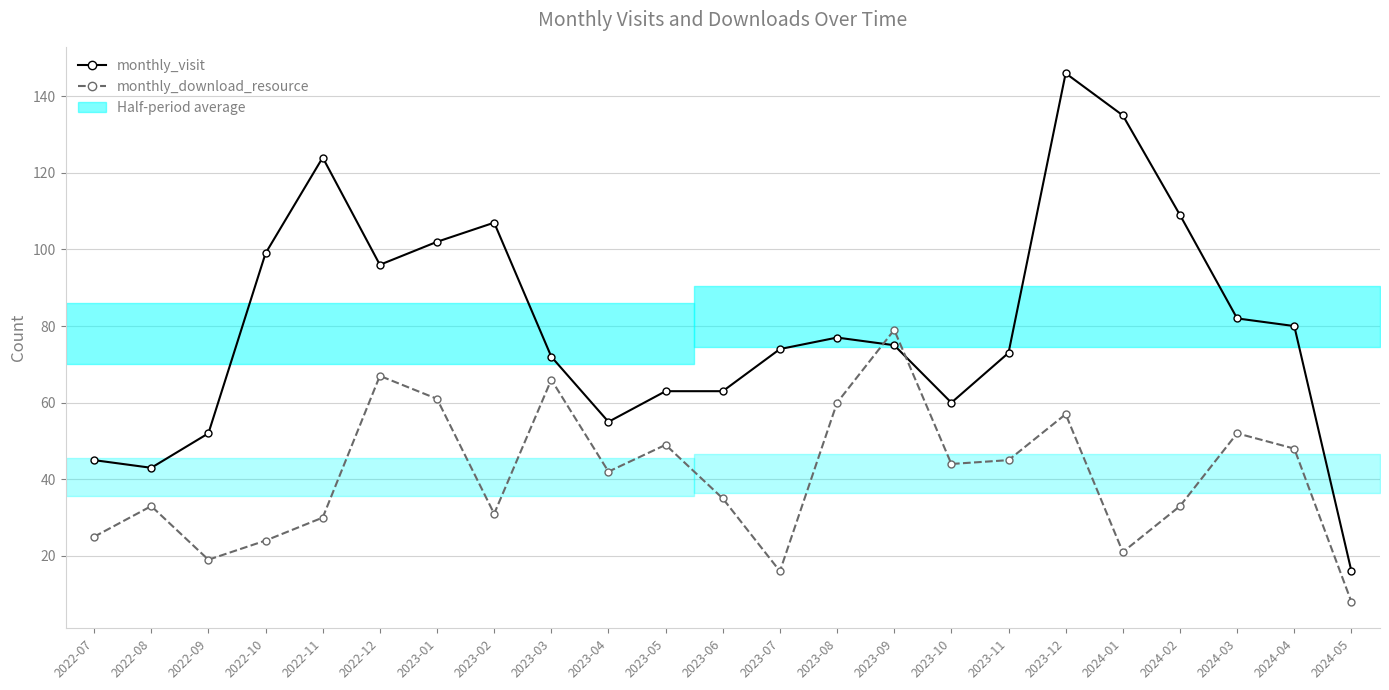

What is the difference between the highest and lowest values at 2022-11?

94